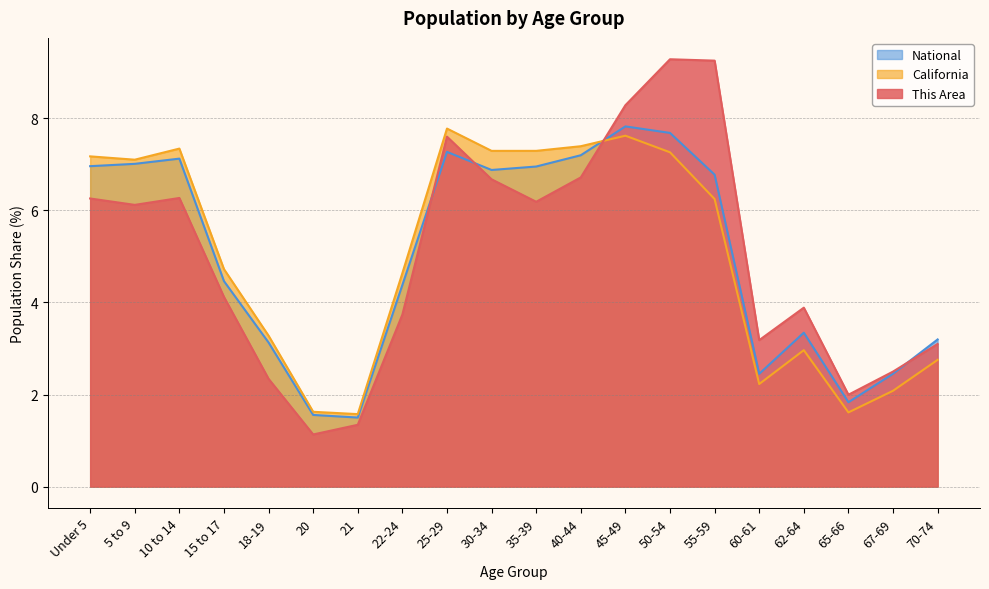

At how many categories does at least one series exceed 6?

10